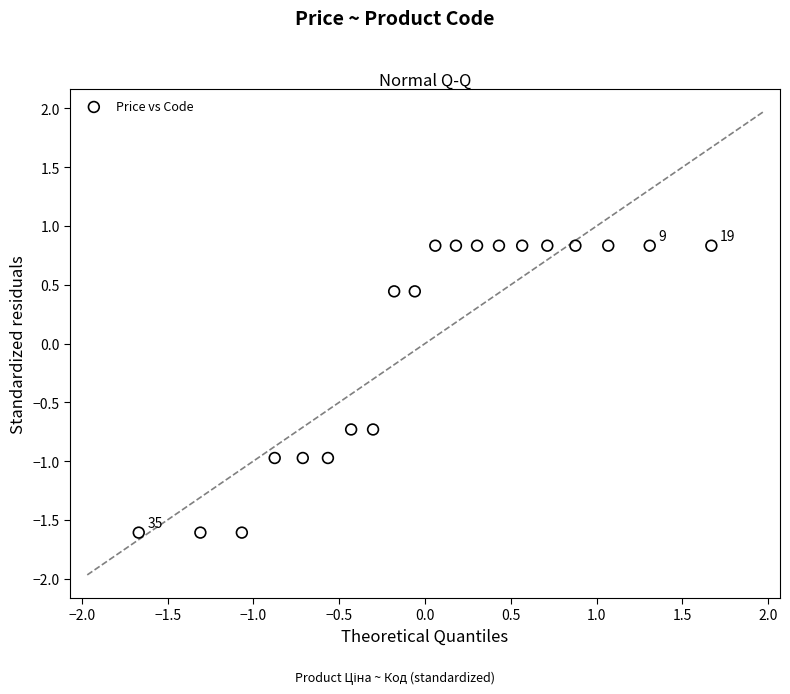

What is the range of X values (max minus min)?

3.3